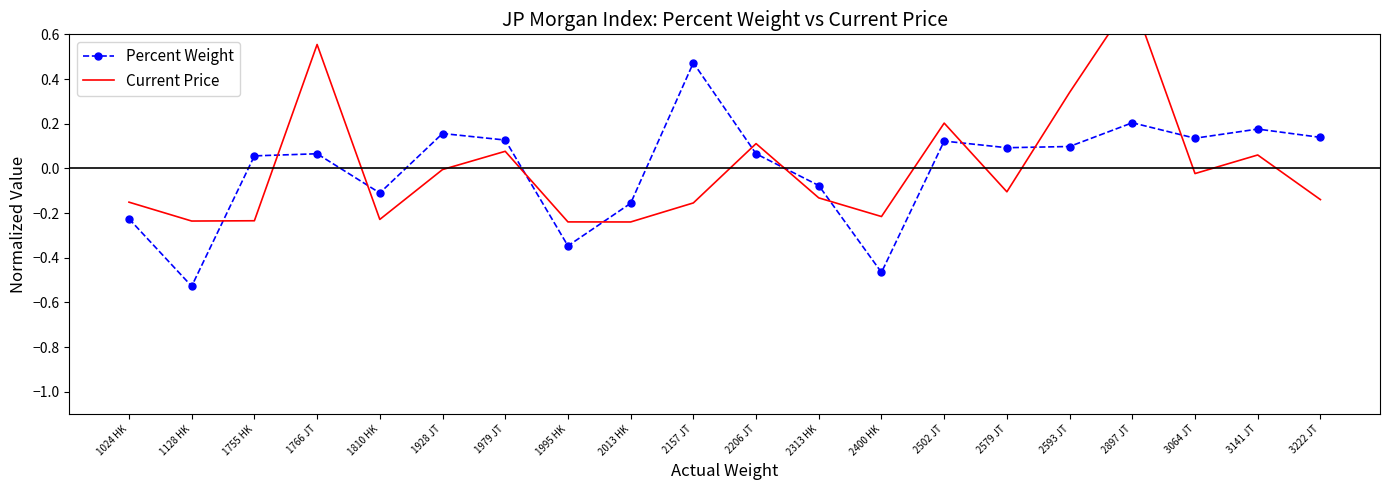

What is the sum of the Percent Weight values at 2157 JT and 3064 JT?

0.6